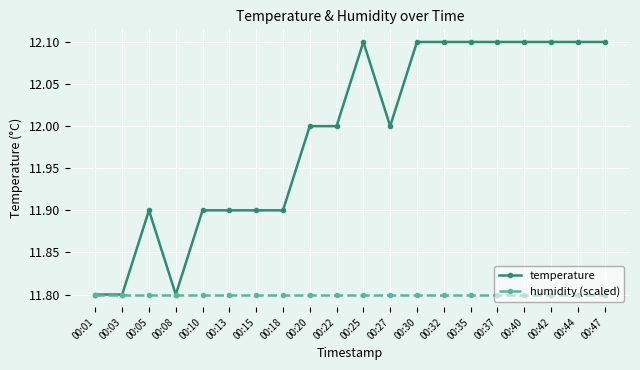

How many data points does each series have?

20